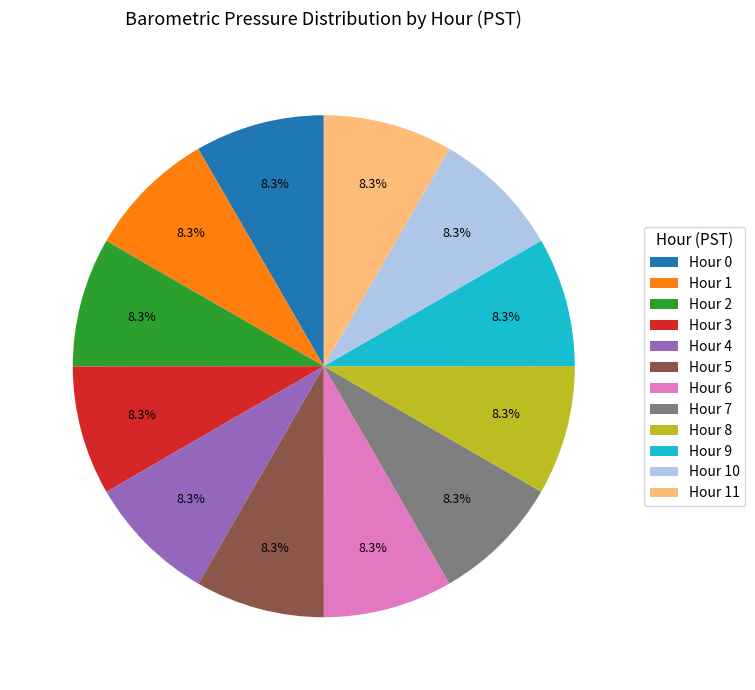

To the nearest percent, what portion does Hour 0 represent?

8%